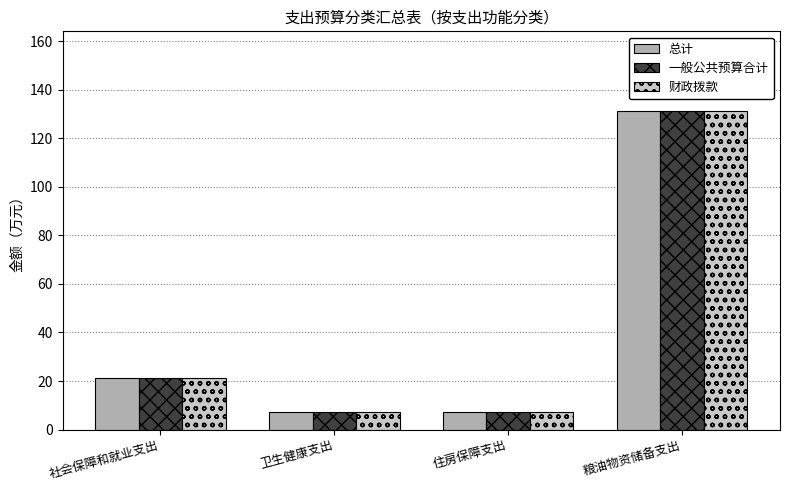

What is the greatest value displayed?

131.2